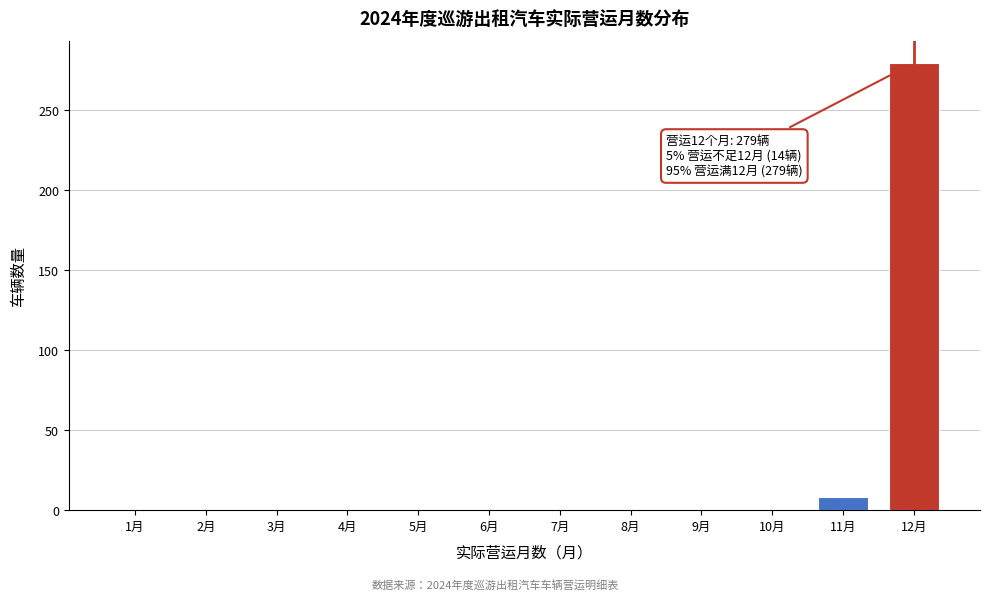

Which category has the highest value across all series?

12月